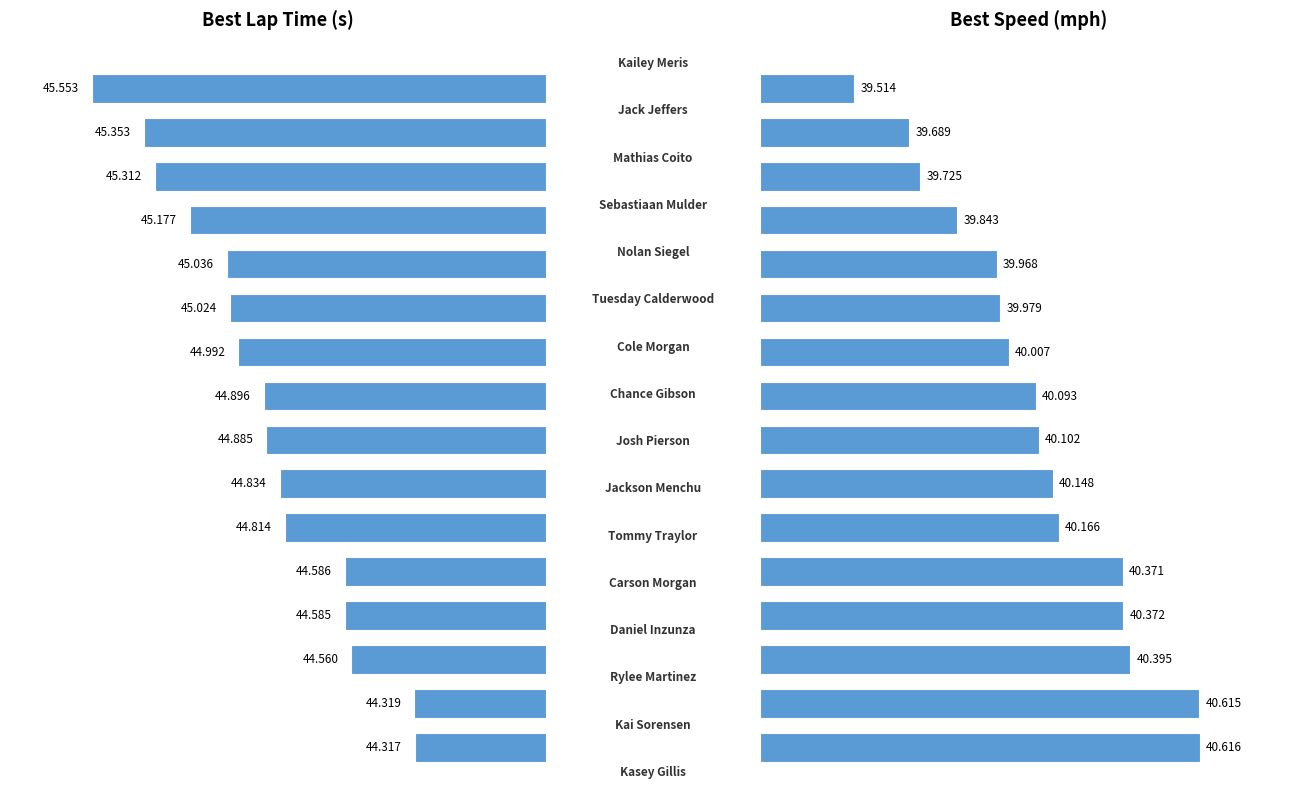

How many groups of bars are there?

16